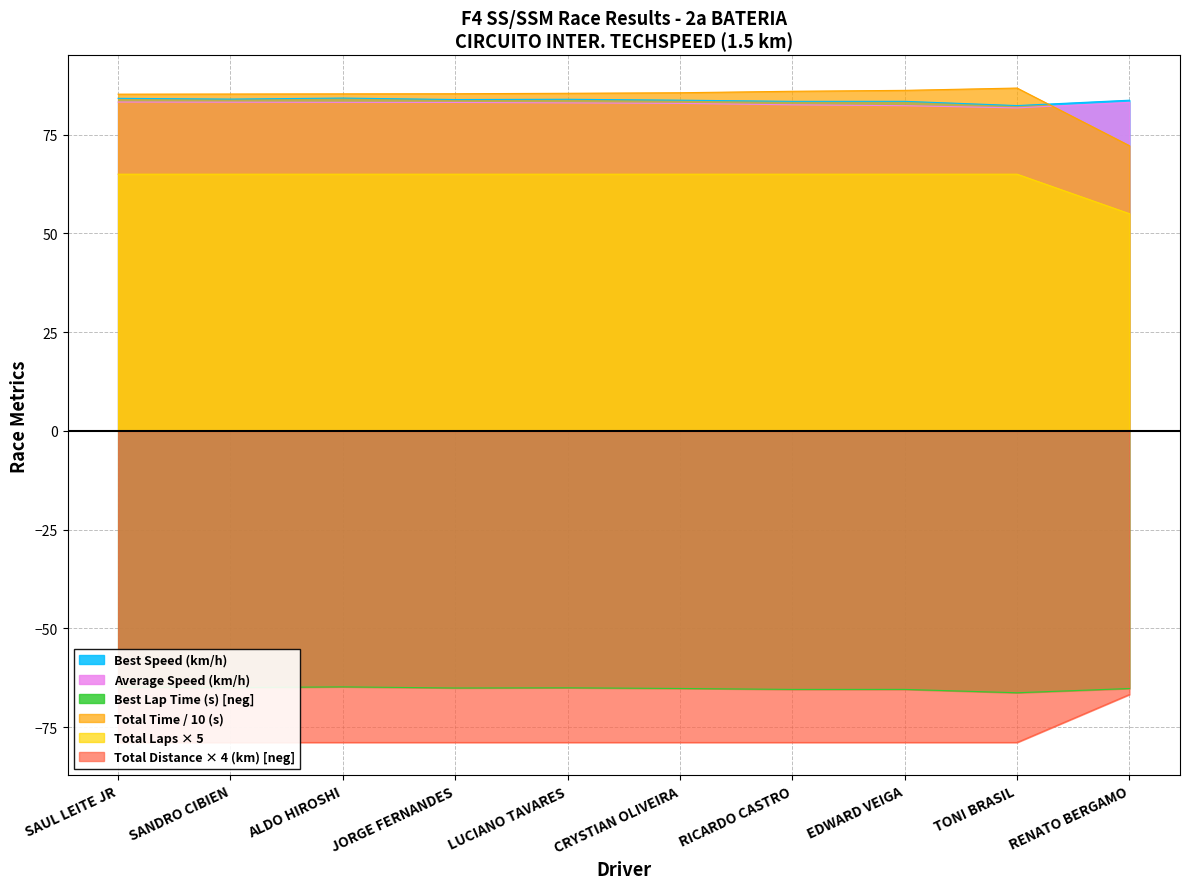

Which series has the widest spread of values?

Total Time (s)